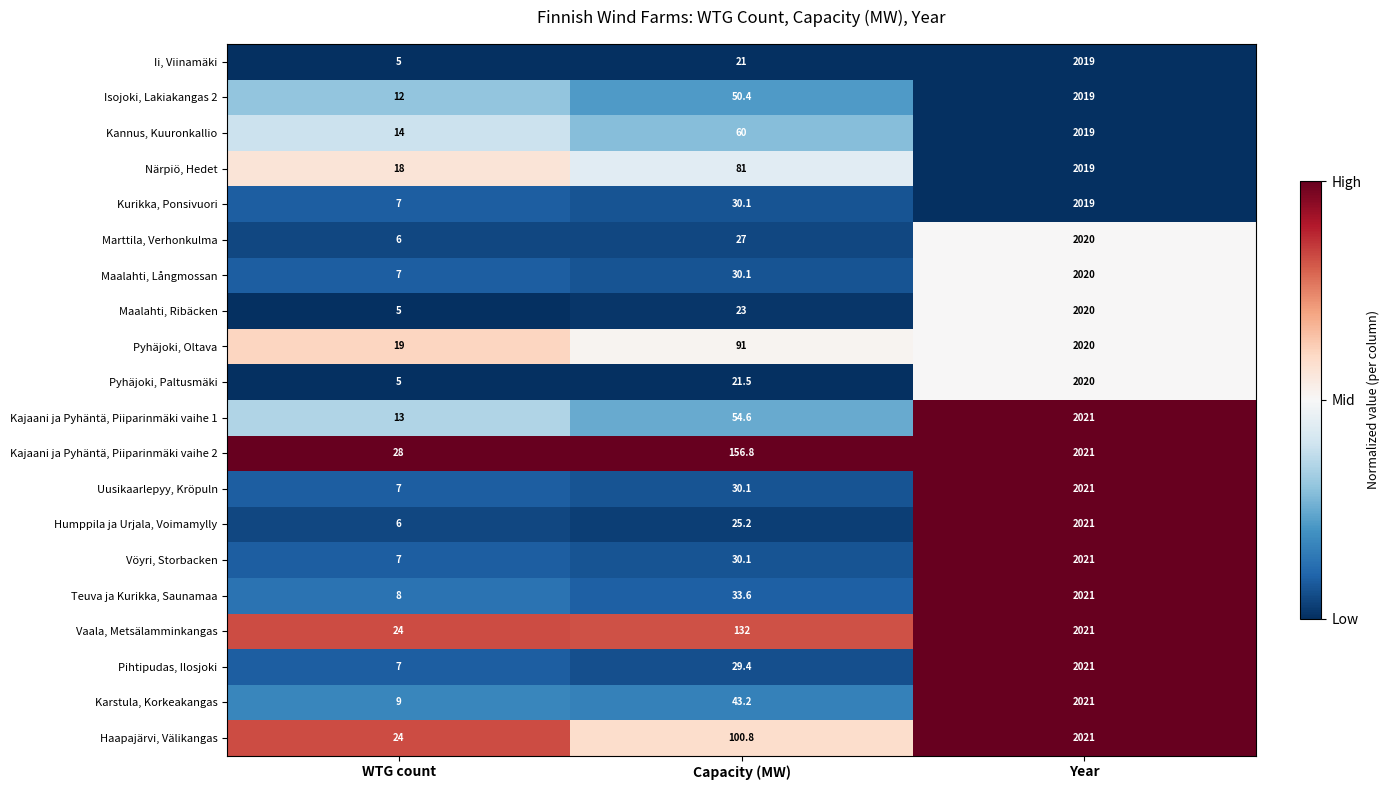

What is the sum of the Kannus, Kuuronkallio values at WTG count and Year?

2033.0